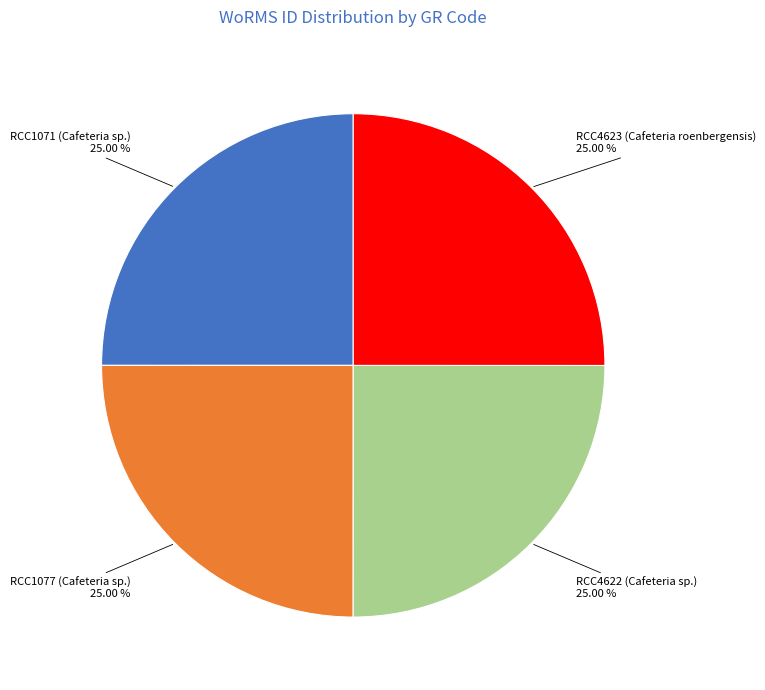

How many slices are in this pie chart?

4